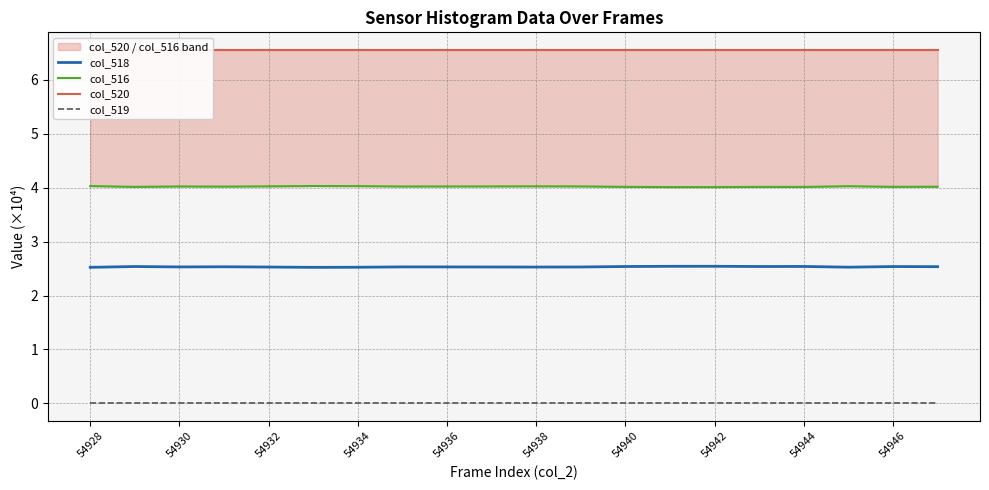

What is the lowest value of the col_516 series?

4.0